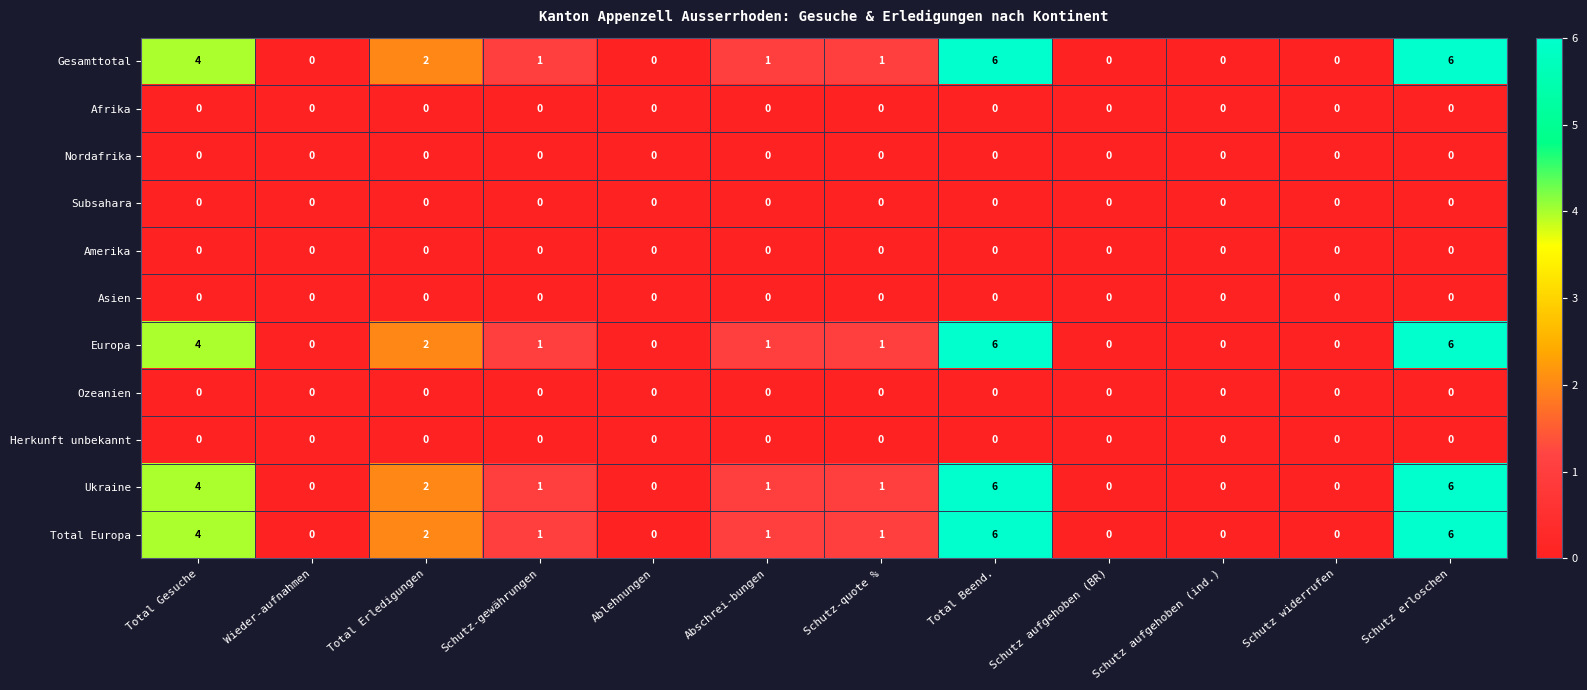

What is the total value across all series at Schutz erloschen?

24